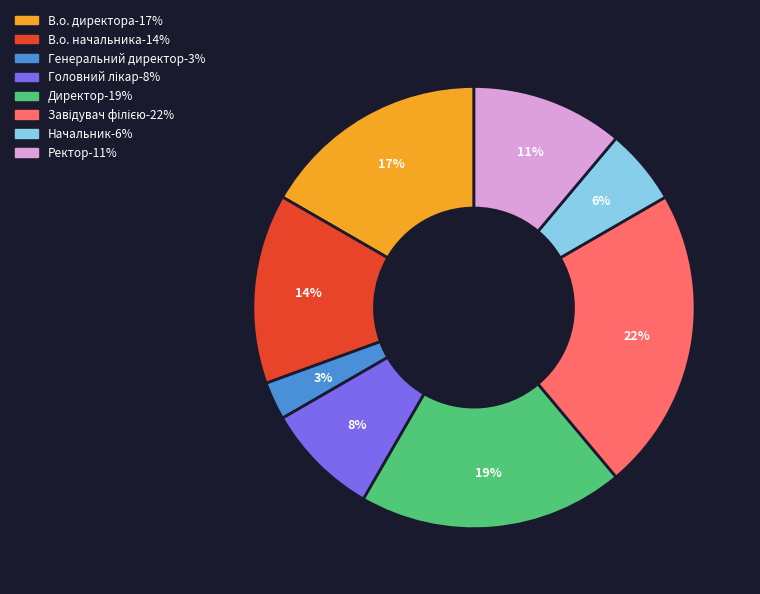

Between Генеральний директор and В.о. начальника, which is larger?

В.о. начальника